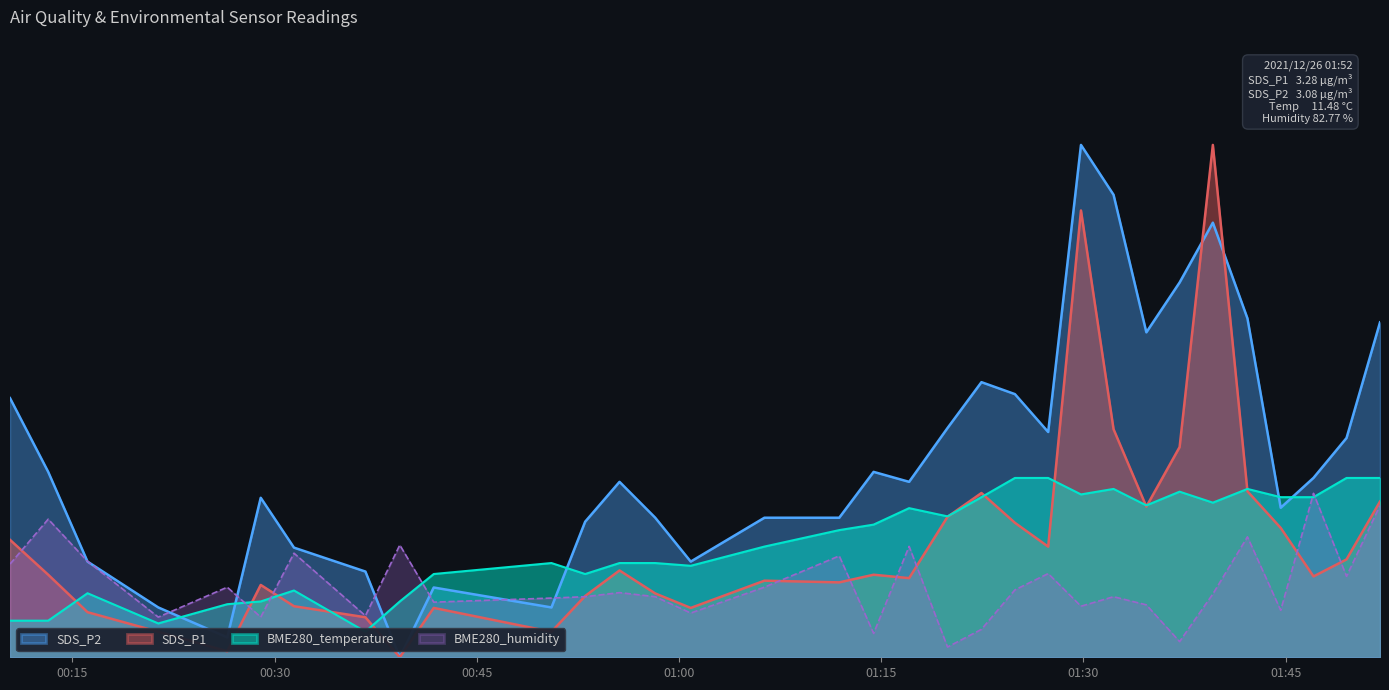

True or false: BME280_humidity has a value of 19.8 at 2021/12/26 01:11:53.

True